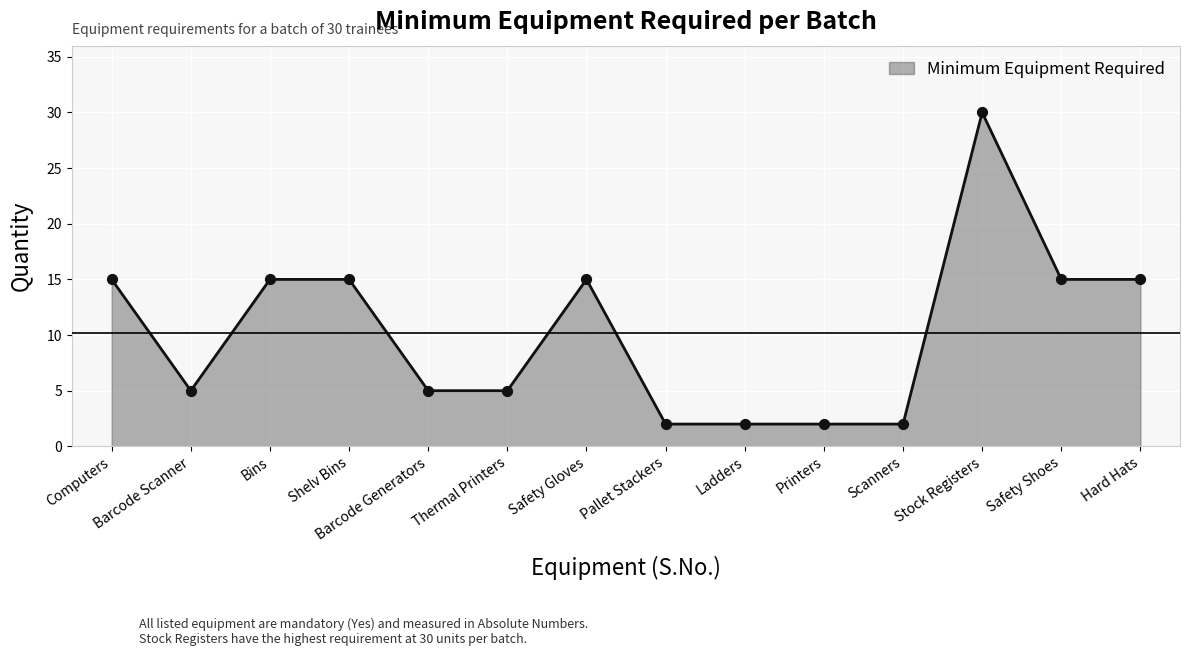

Approximately how many times larger is the value at Thermal Printers compared to Scanners?

2.5